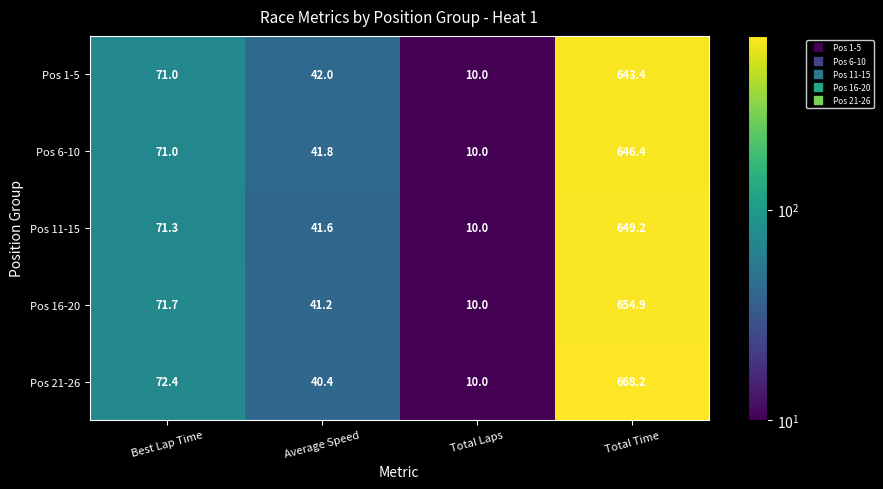

The Pos 16-20 series shows 15.1 at Average Speed. True or false?

False